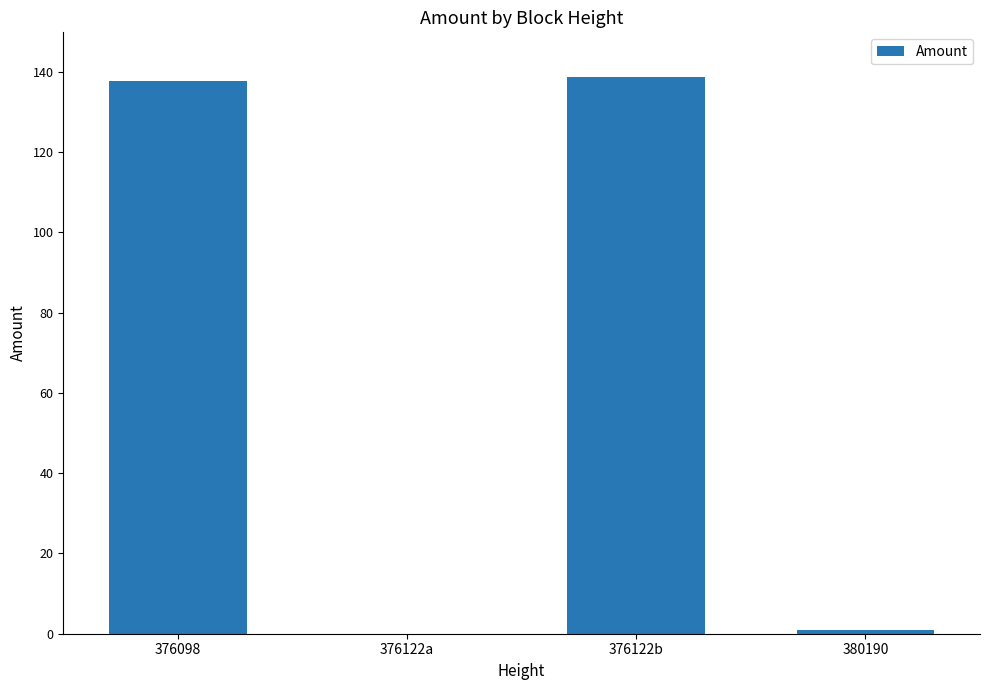

What is the change in value from 376098 to 380190?

-136.8